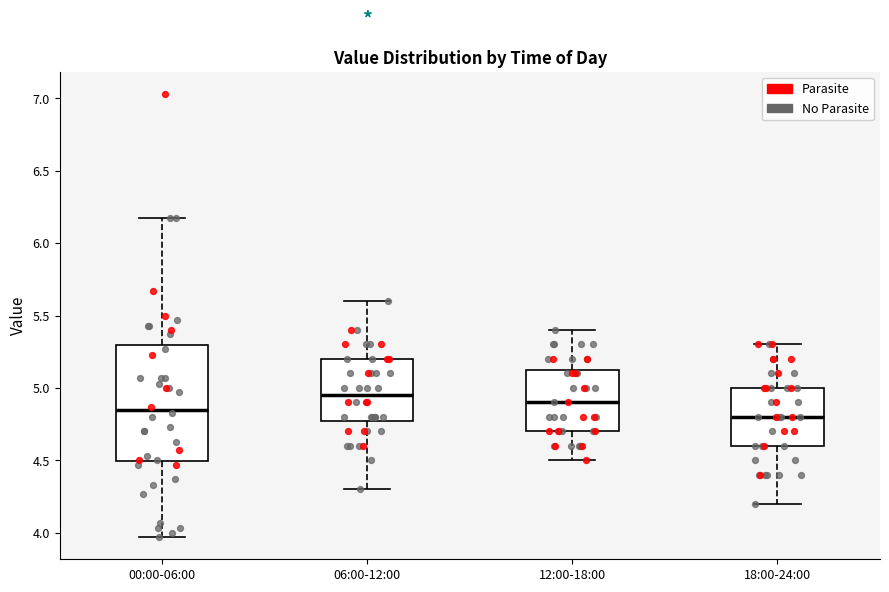

Reading left to right, transcribe this box plot: for each box, give where its median line is, the range the box spans, and where its two whiskers end, as read against the y-axis. The values are not printed on the chart, so give them approximately, as read against the axis.

00:00-06:00: median 4.85, box 4.50 to 5.30, whiskers 3.95 to 6.15
06:00-12:00: median 4.95, box 4.80 to 5.20, whiskers 4.30 to 5.60
12:00-18:00: median 4.90, box 4.70 to 5.15, whiskers 4.50 to 5.40
18:00-24:00: median 4.80, box 4.60 to 5.00, whiskers 4.20 to 5.30